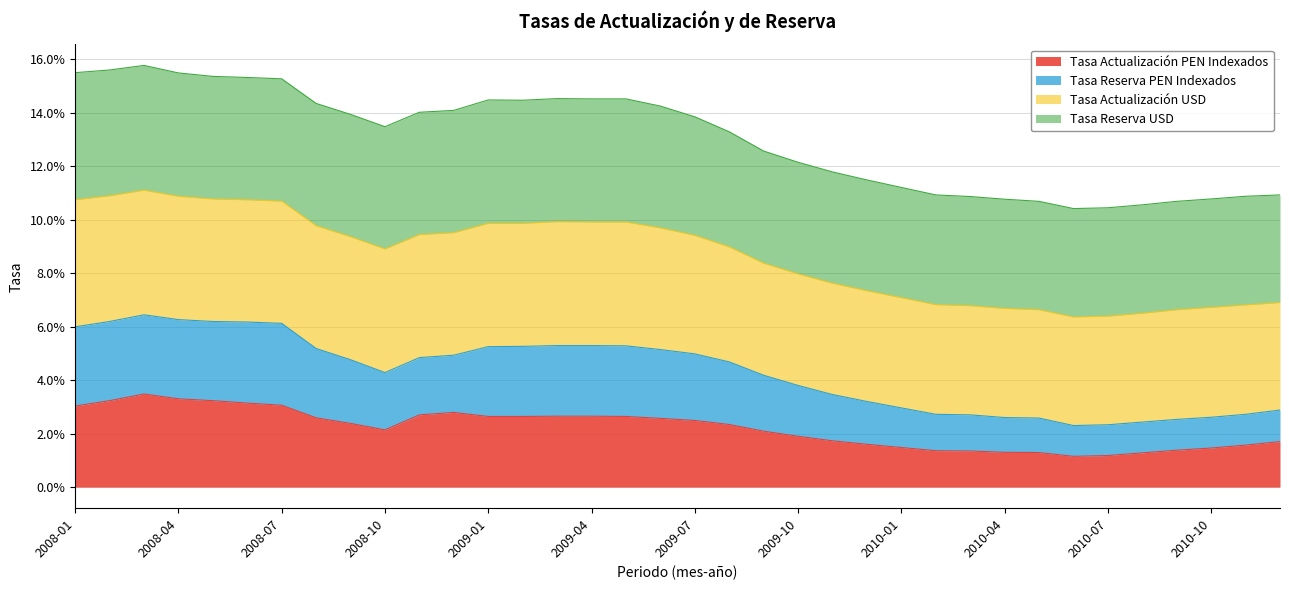

Is the value of Tasa Actualización PEN Indexados at 2009-07 greater than the value of Tasa Reserva PEN Indexados at 2008-05?

No